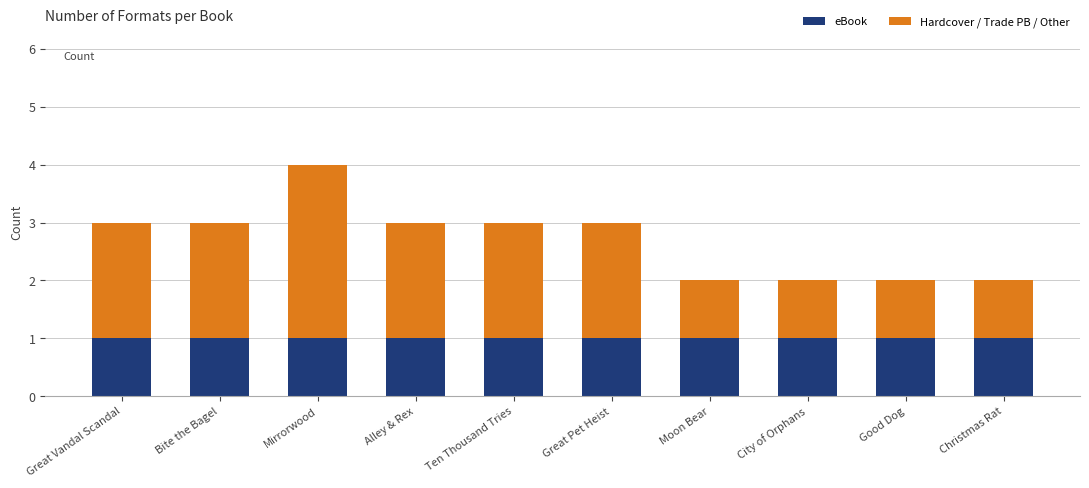

Is it true that eBook equals 1 at Ten Thousand Tries?

True